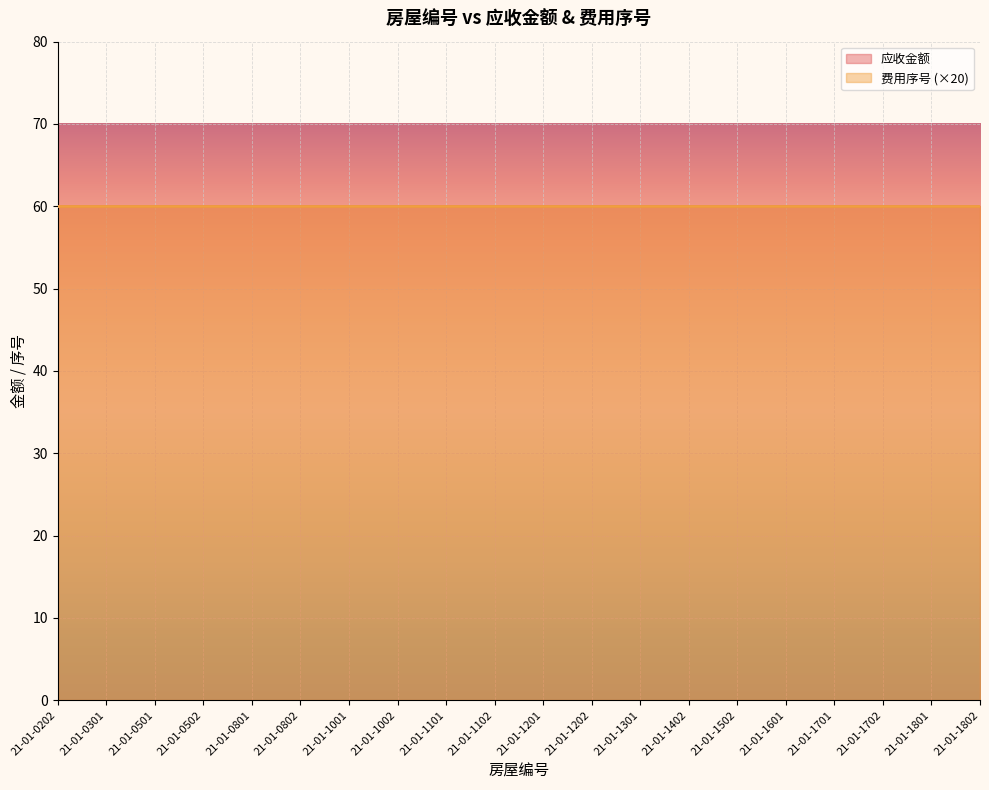

At which label does 费用序号 reach its peak?

21-01-0202